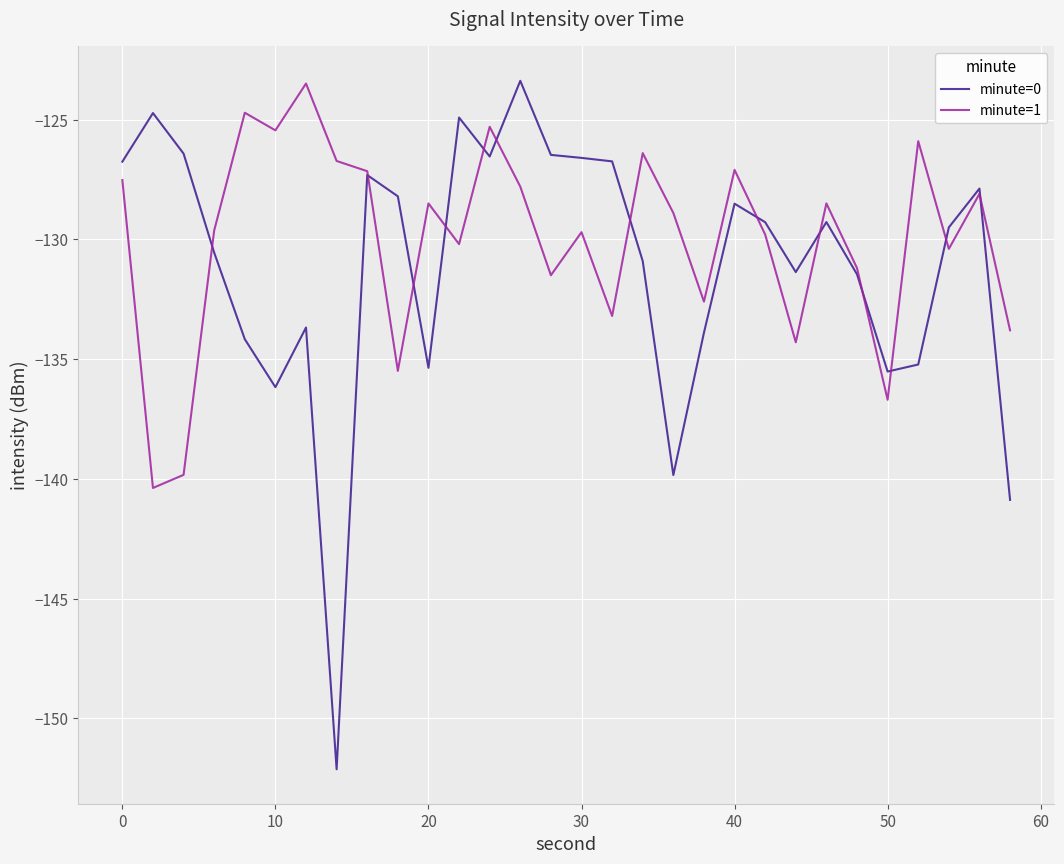

Which series has the widest spread of values?

minute=0